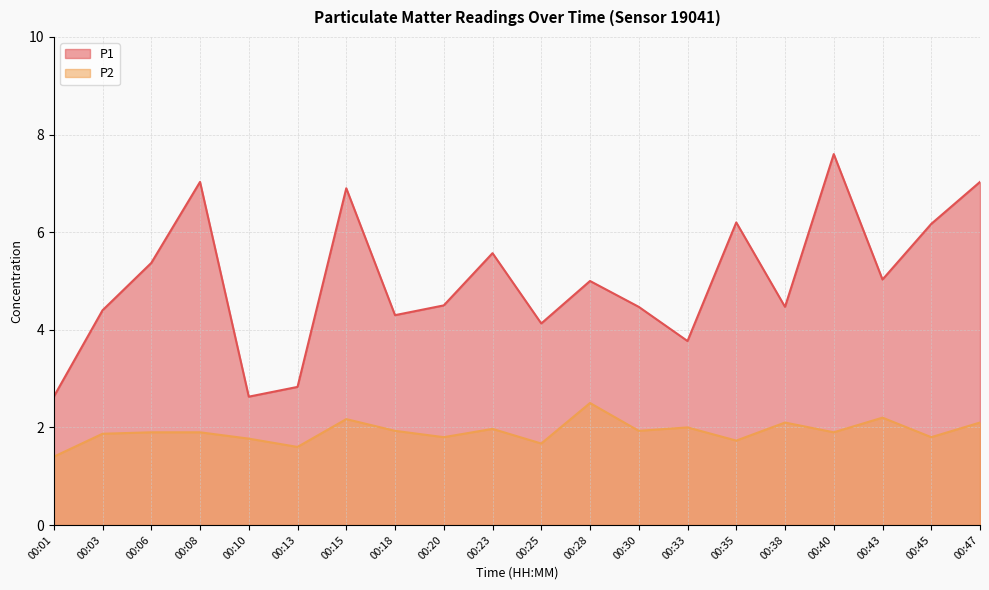

In P1, how many points are lower than both neighbors (excluding endpoints)?

6